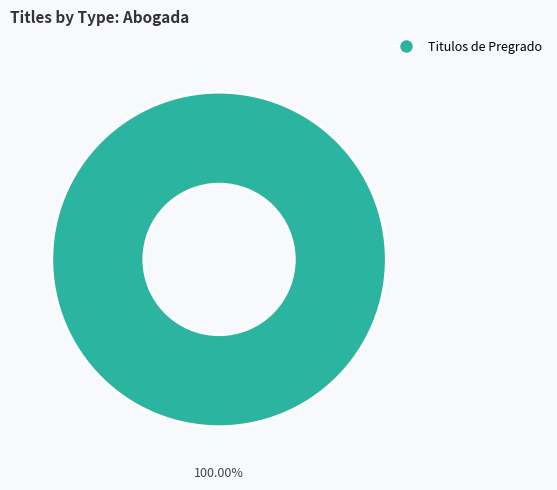

Which category accounts for the majority?

Titulos de Pregrado